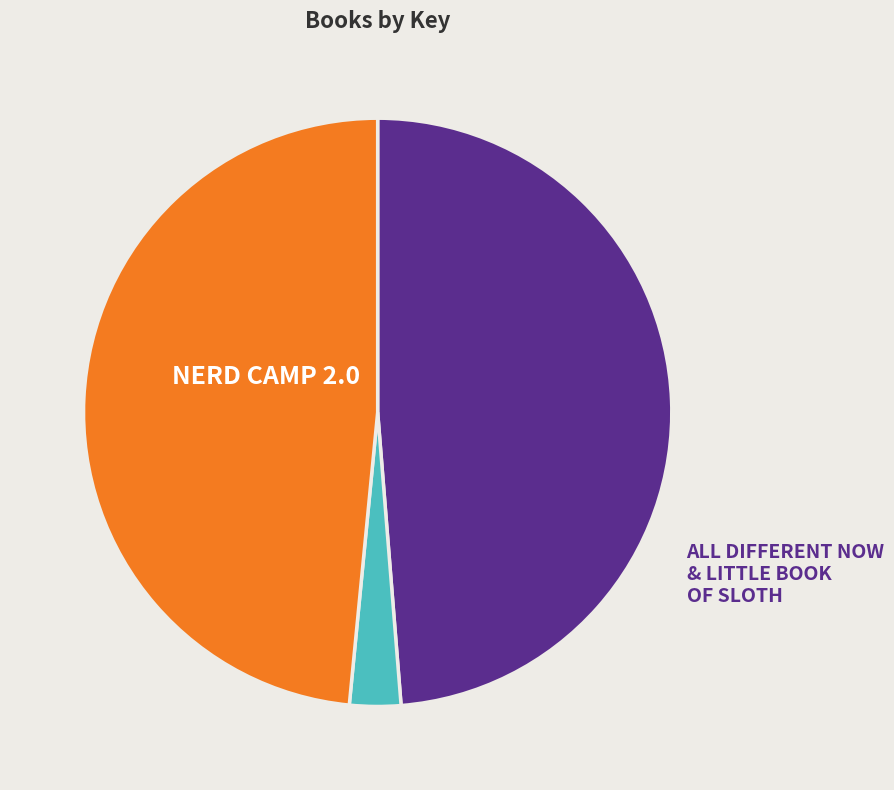

Is there any slice that represents more than half of the pie?

No